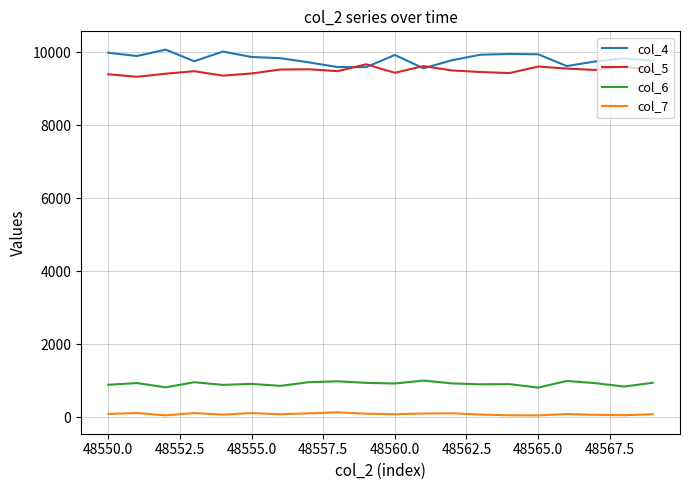

True or false: col_7 and col_6 cross at least once.

False